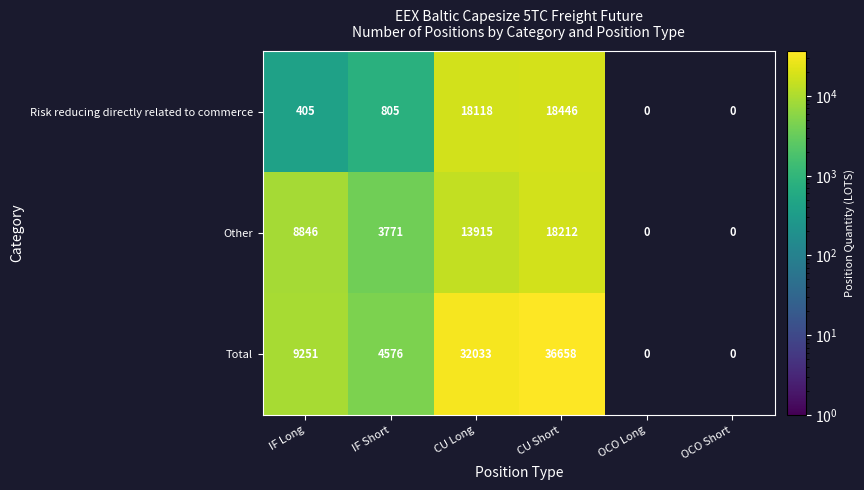

What is the difference between the highest and lowest values at CU Long?

18118